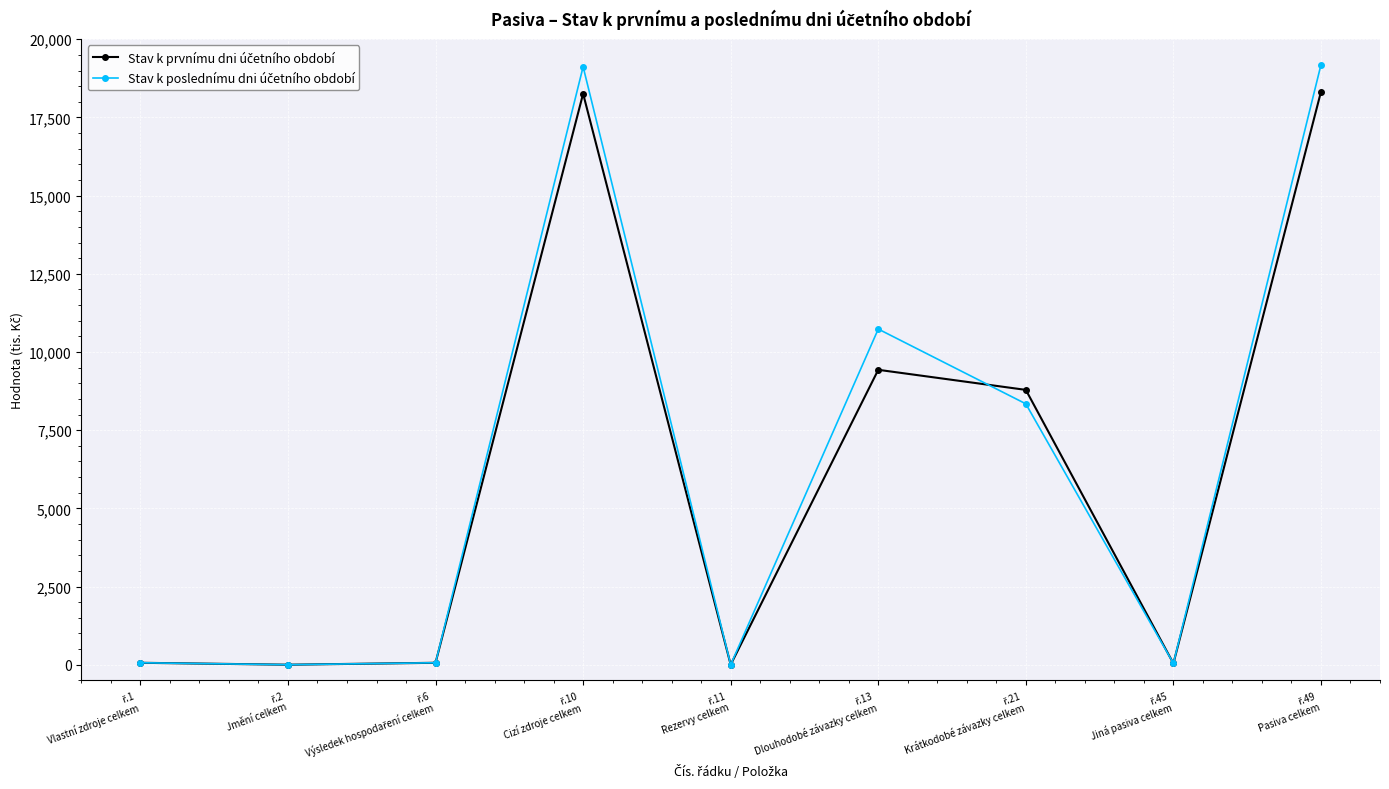

At how many categories does at least one series exceed 5057?

4